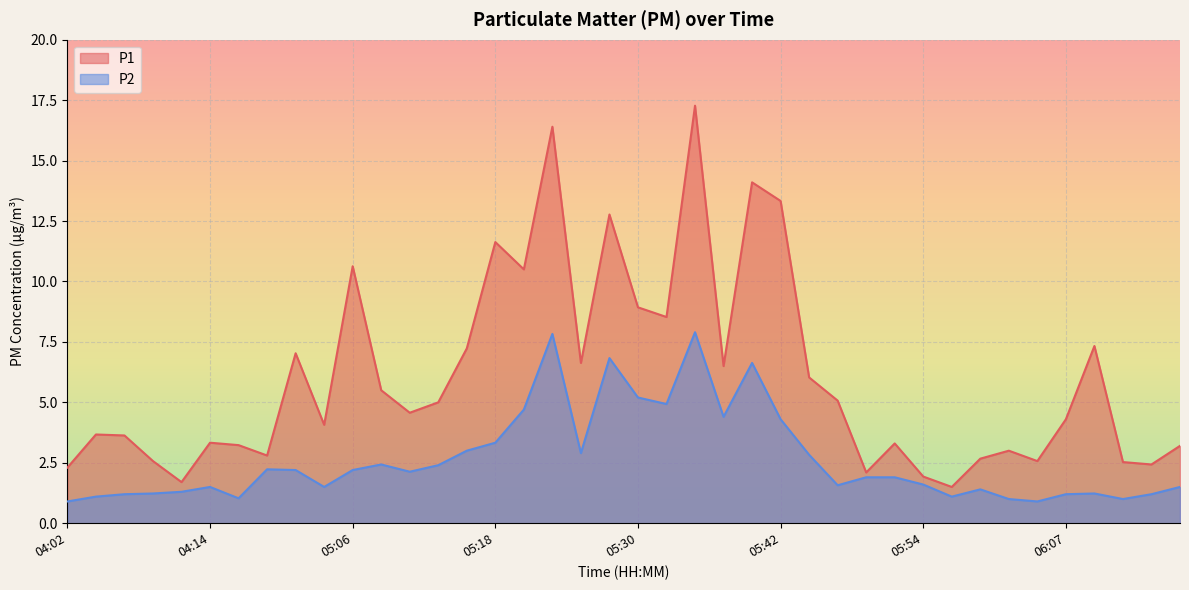

At which label does P1 reach its minimum?

05:57